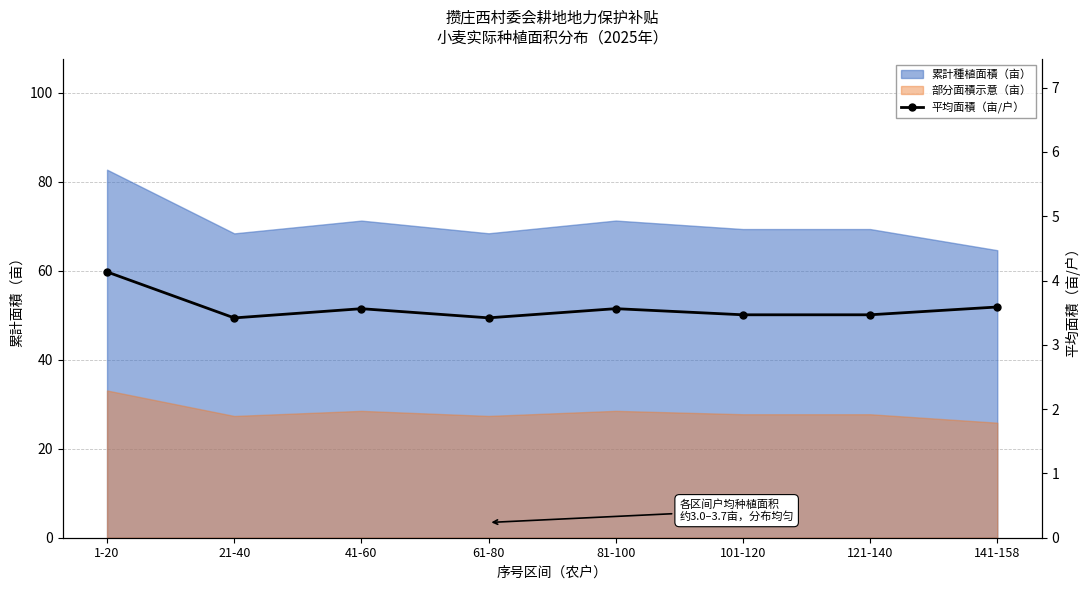

What is the smallest value displayed?

3.4